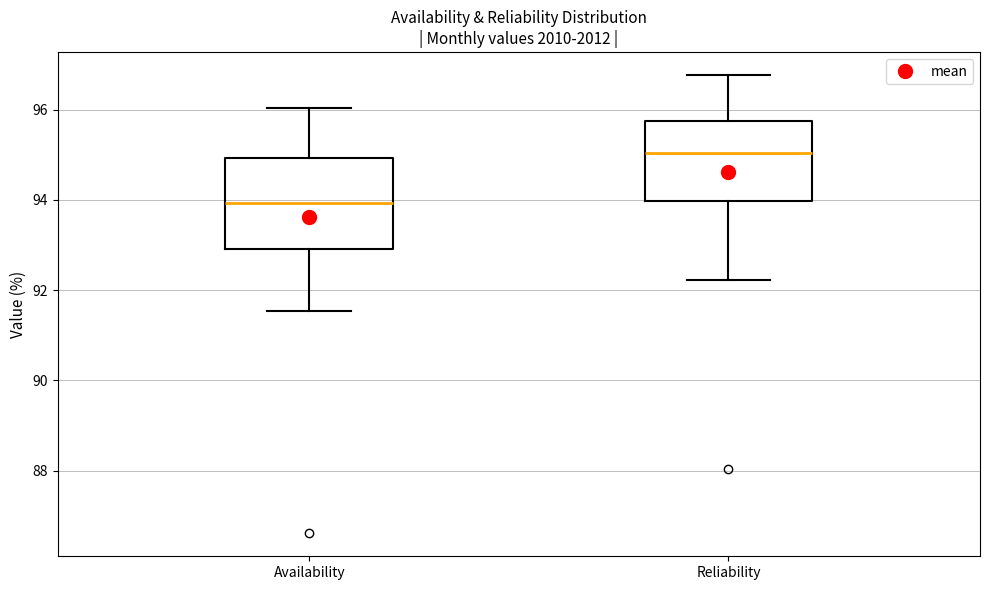

Which box is the tallest, from its lower edge to its upper edge?

Availability